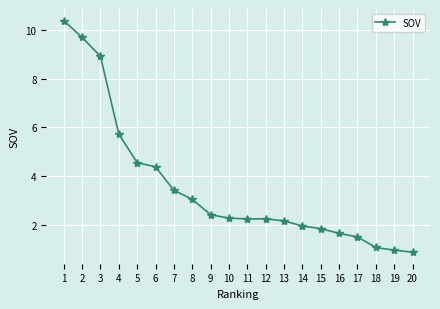

Reading left to right, list all the values displayed in this chart.

10.4	9.7	8.9	5.7	4.6	4.4	3.4	3.1	2.4	2.3	2.3	2.3	2.2	2.0	1.9	1.7	1.5	1.1	1.0	0.9